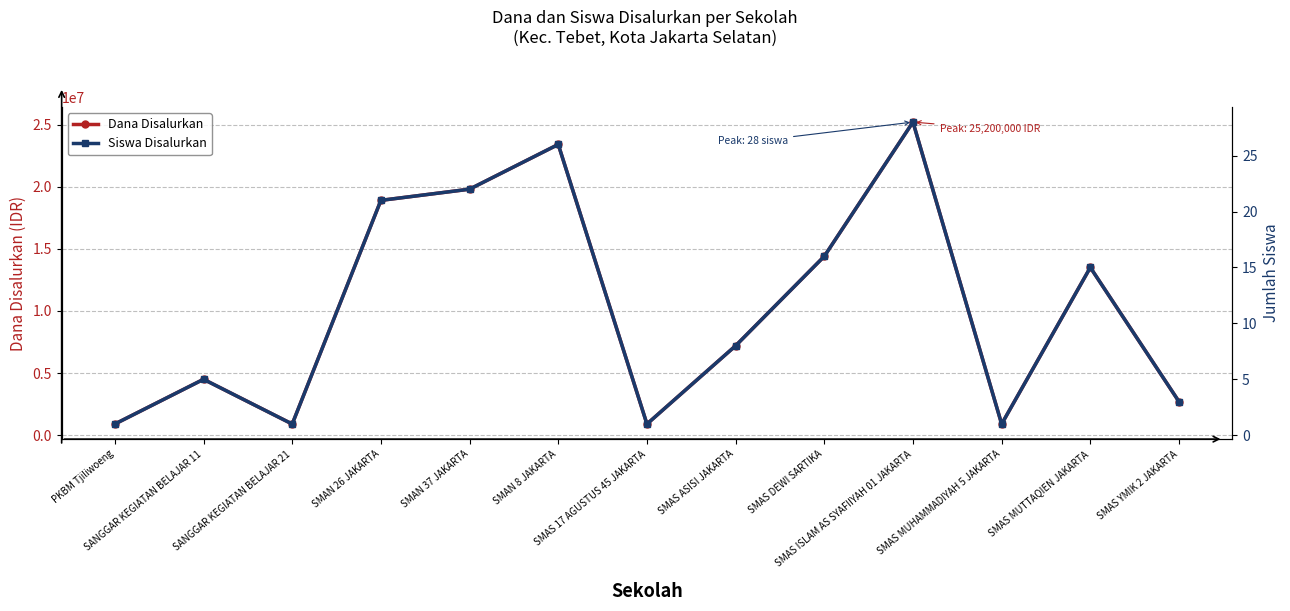

What is the sum of all Dana Disalurkan values?

133200000